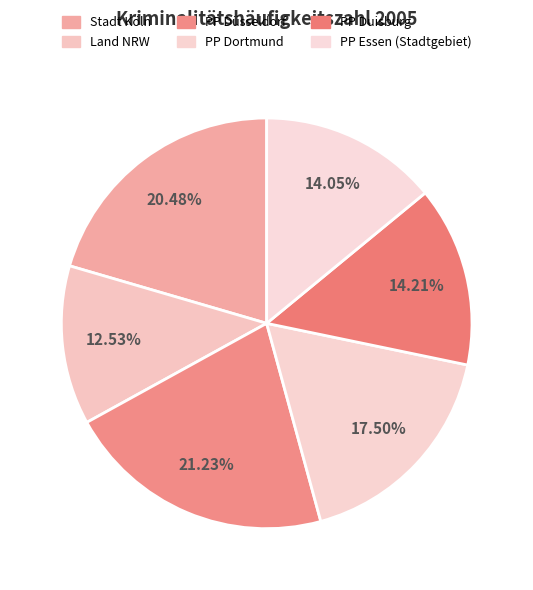

How many slices are in this pie chart?

6